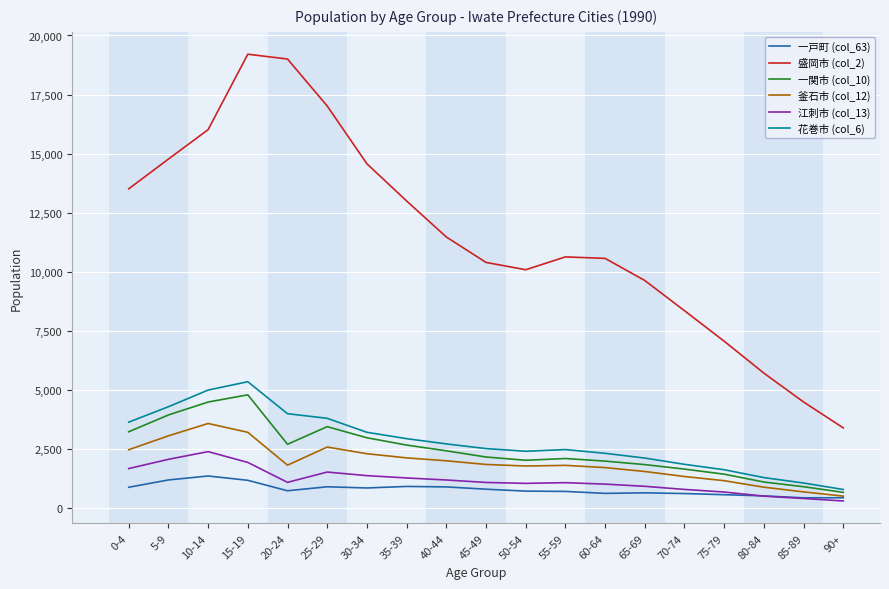

What is the maximum value shown in the chart?

19207